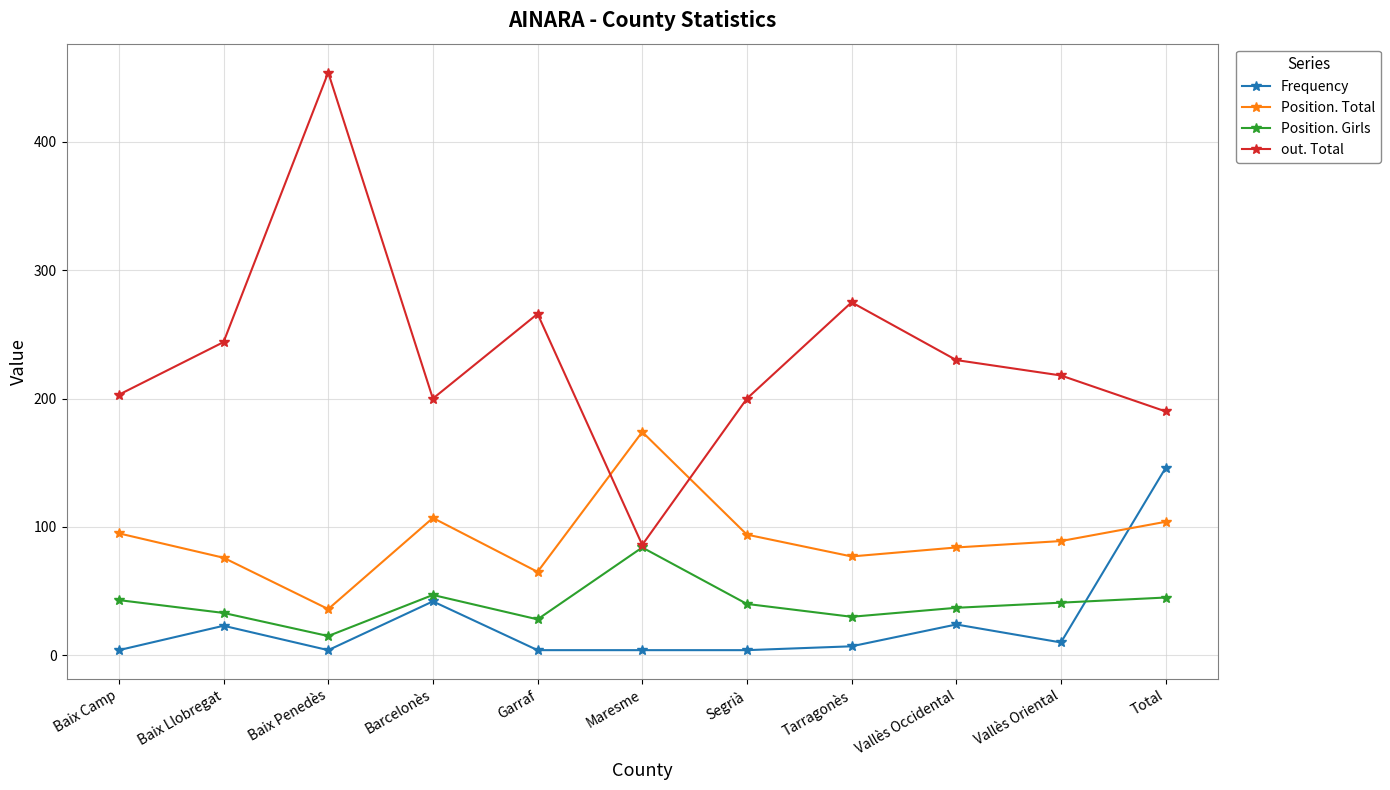

At which category does Position. Total reach its first local peak?

Barcelonès